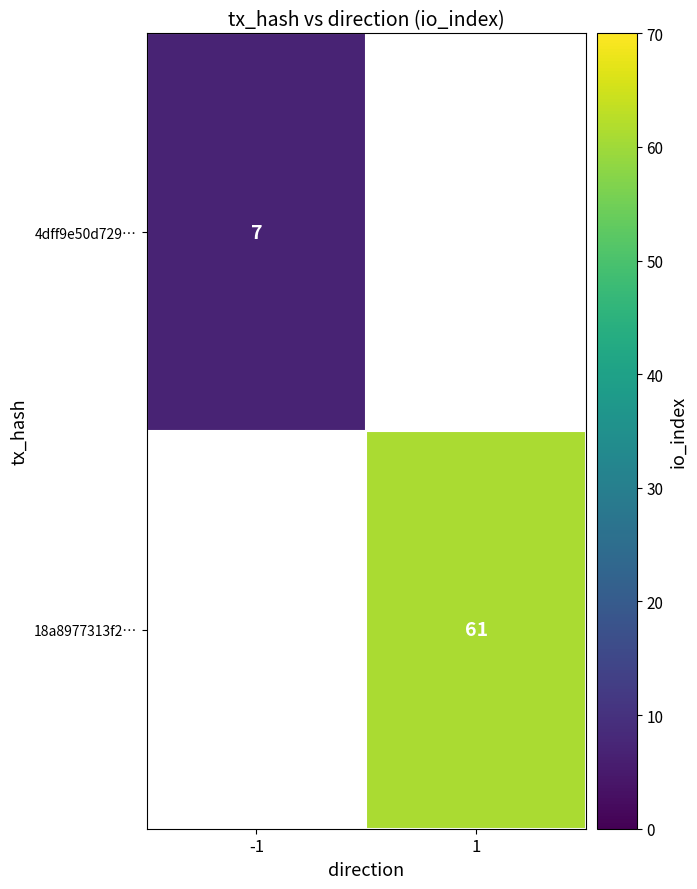

Is the value of 18a8977313f2… at 1 greater than the value of 4dff9e50d729… at -1?

Yes